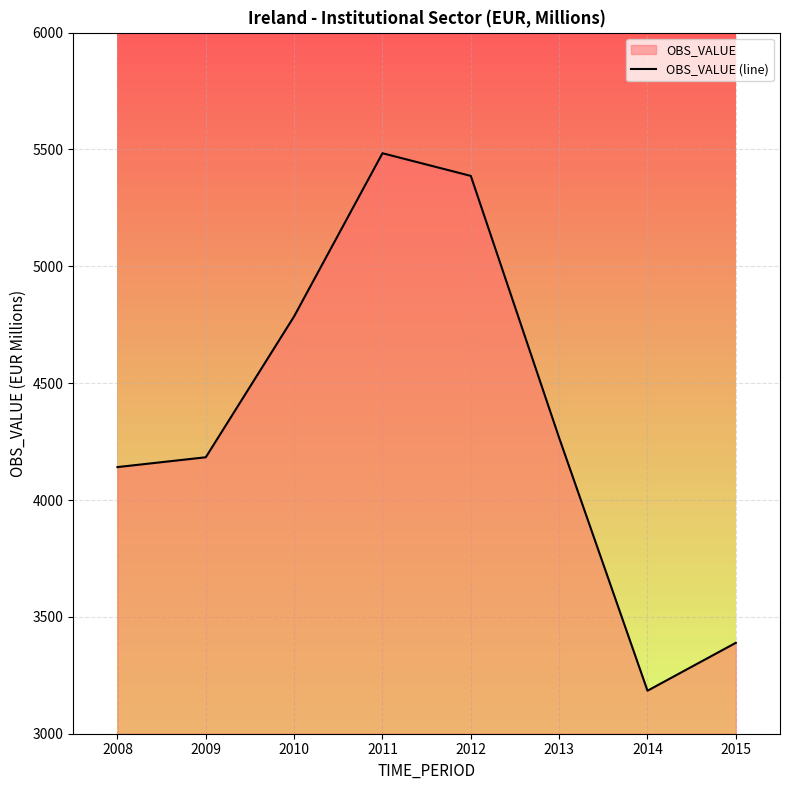

Reading left to right, extract all data points from this chart.

2008=4141	2009=4183	2010=4786	2011=5484	2012=5387	2013=4266	2014=3184	2015=3389